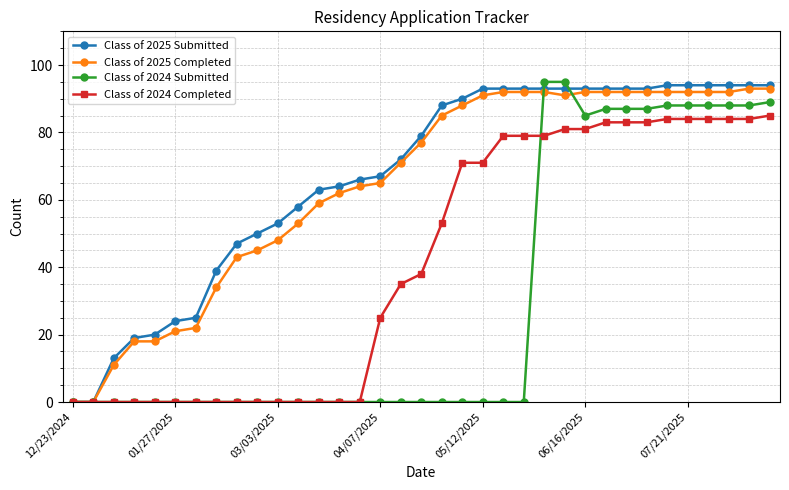

What is the maximum value for Class of 2024 Completed?

85